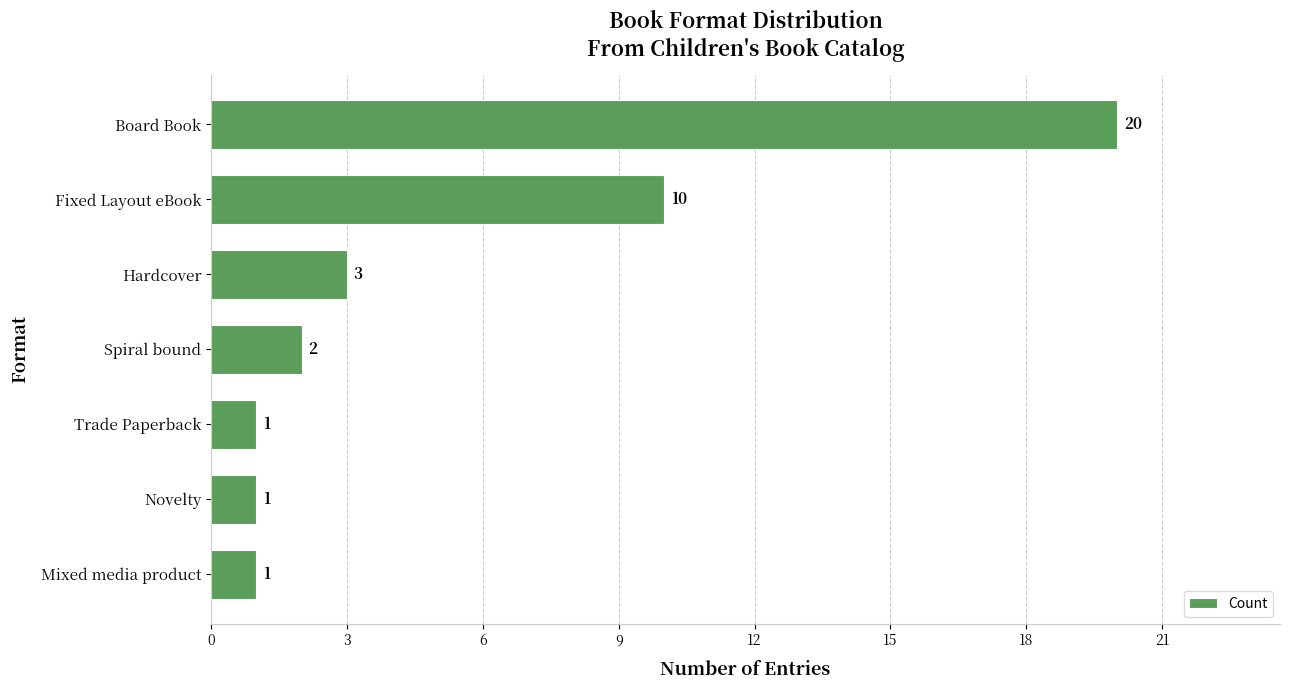

How many data points does each series have?

7